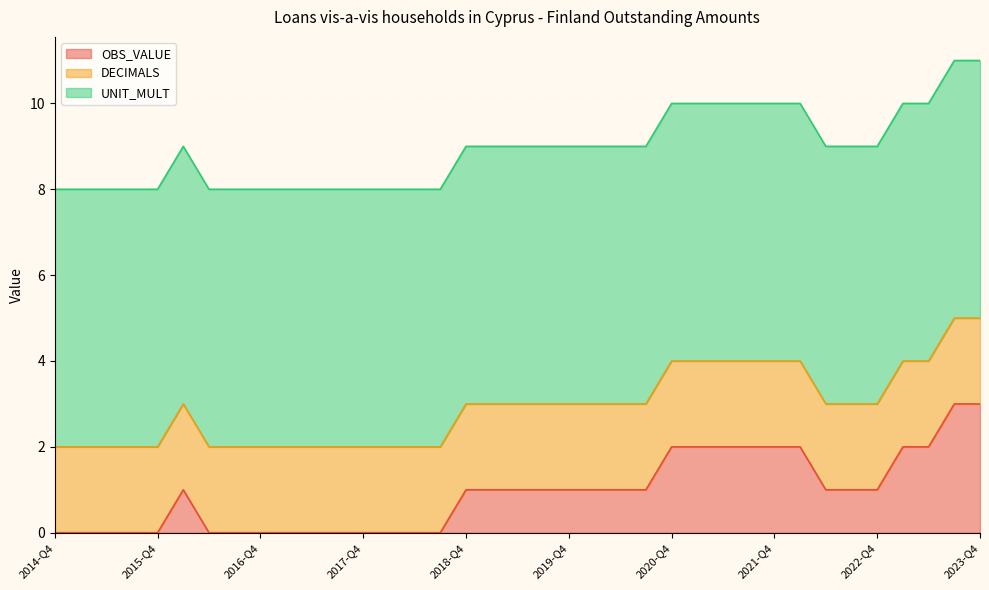

True or false: UNIT_MULT has more than 0 interior local peaks.

False